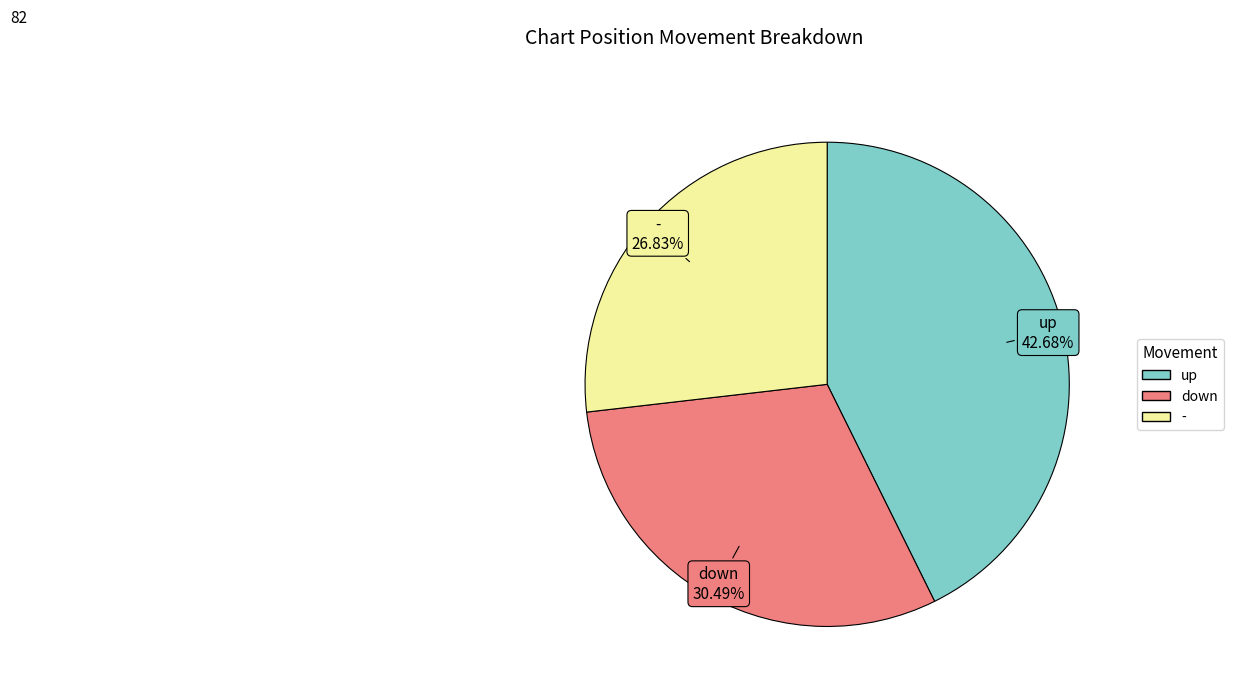

To the nearest percent, what is the difference between the largest and smallest slice percentages?

16%